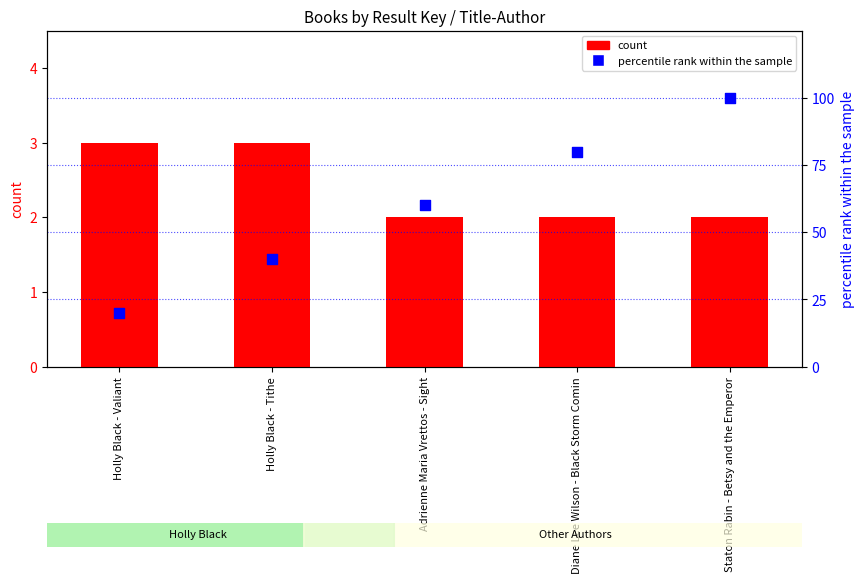

Which series has the largest total across all categories?

percentile rank within the sample